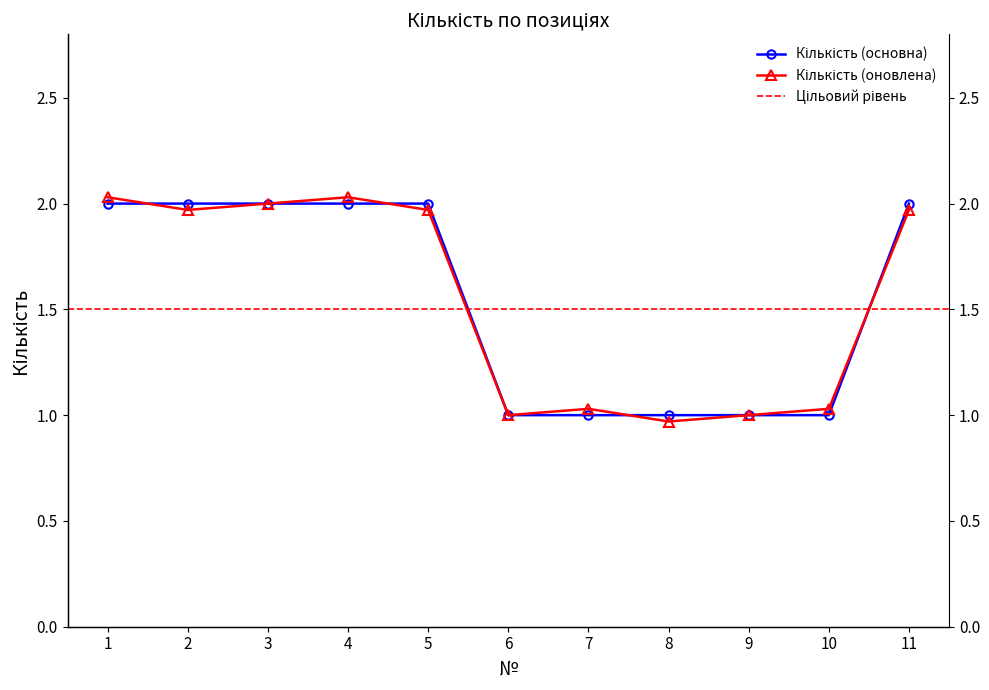

Rank the categories by value from lowest to highest.

6, 7, 8, 9, 10, 1, 2, 3, 4, 5, 11